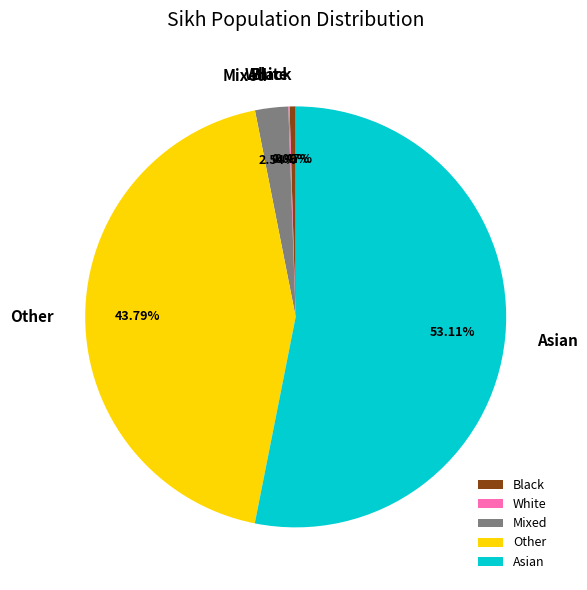

To the nearest percent, what portion does Mixed represent?

3%